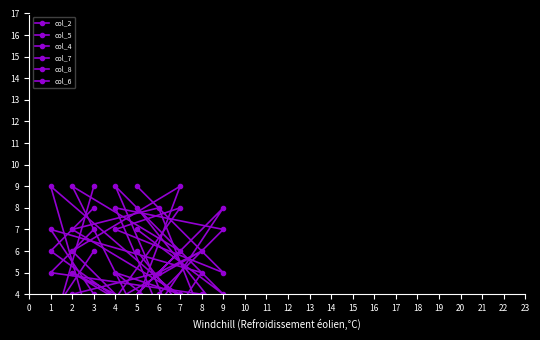

What is the spread (max minus min) of values at 1?

7